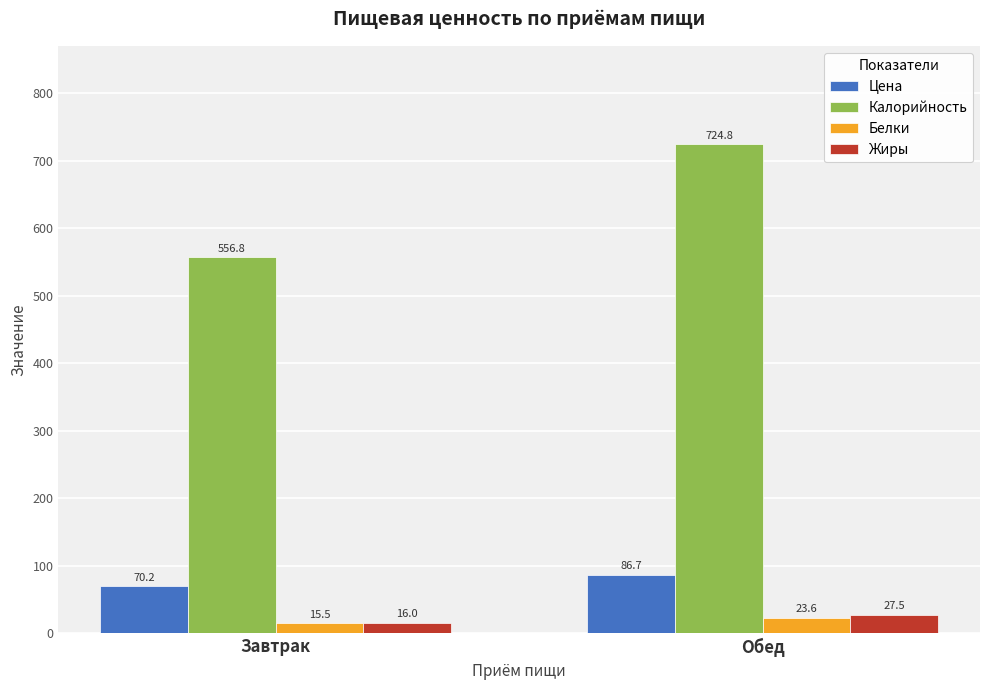

At which label does Белки first exceed 23?

Обед